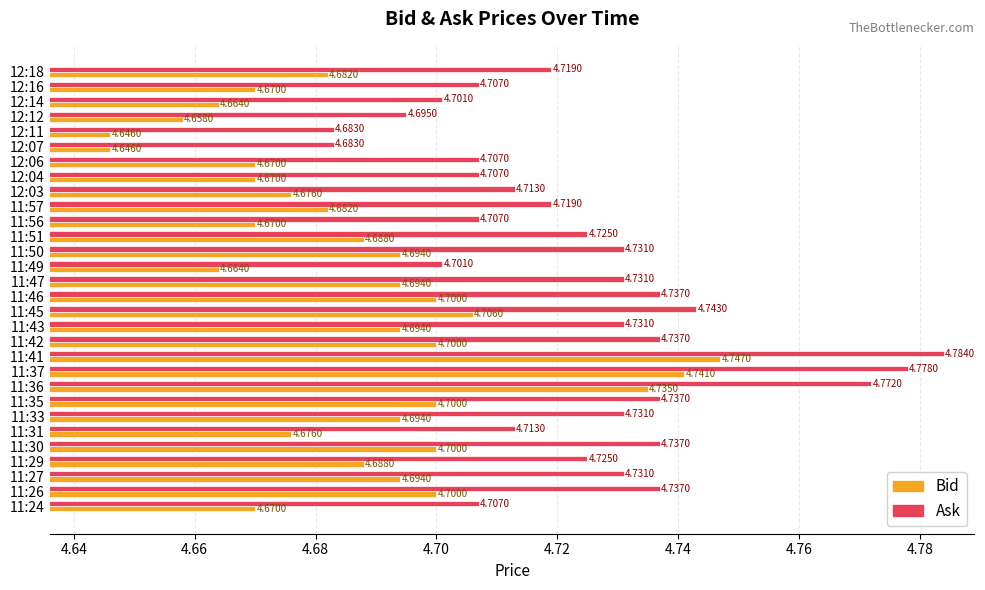

Which category has the highest value across all series?

11:41